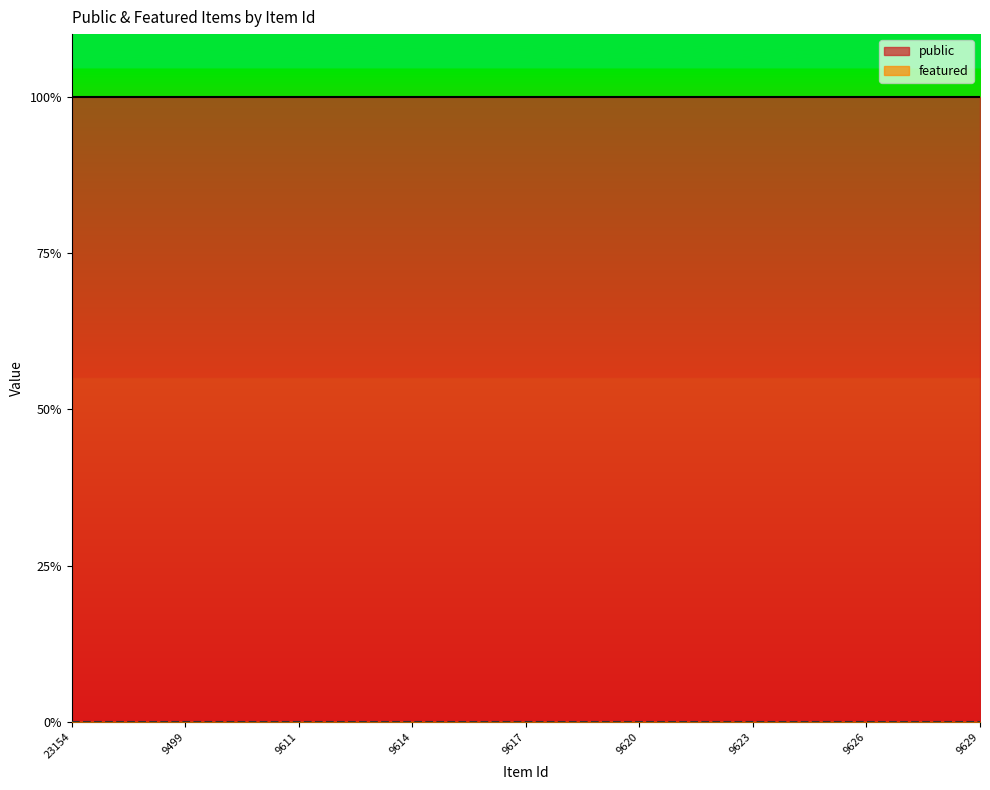

How many lines are shown in the chart?

2